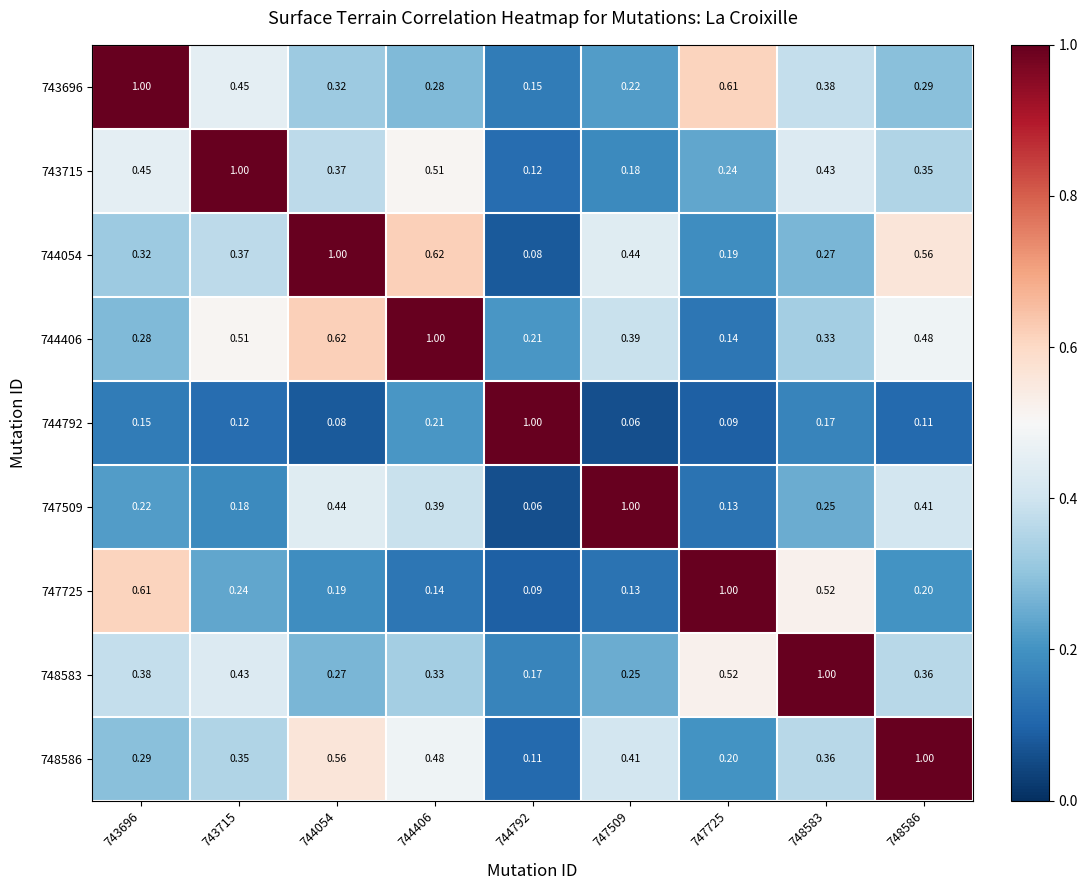

Is the value of 744054 at 748583 greater than the value of 743696 at 747725?

No